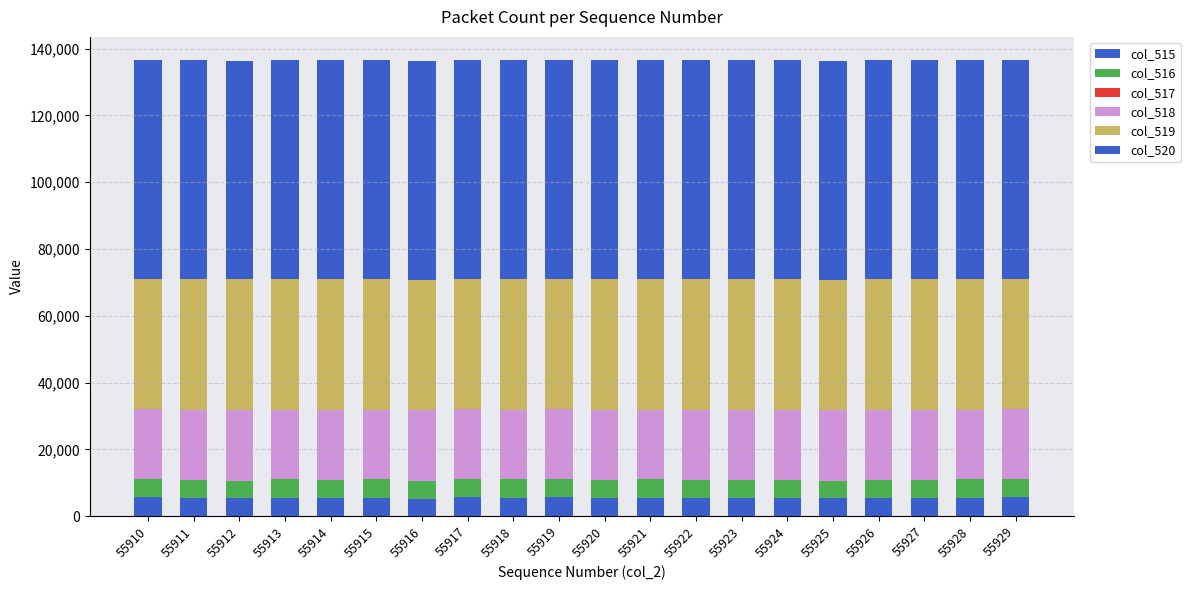

How many distinct data groups are displayed?

6